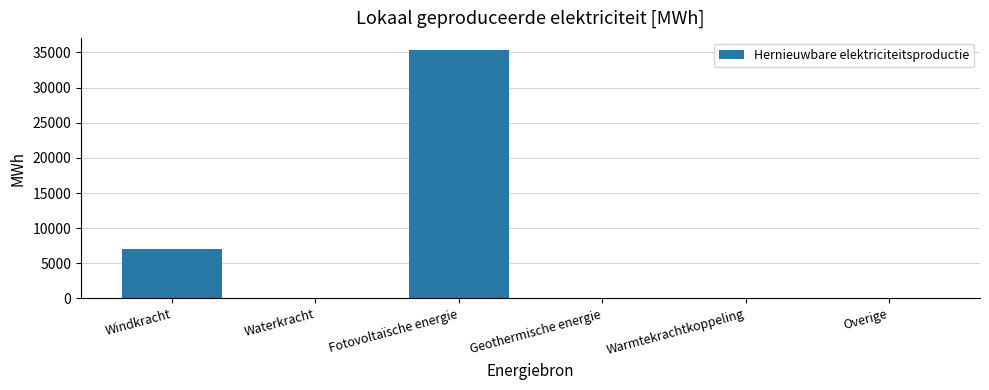

True or false: the data shows 0.0 at Warmtekrachtkoppeling.

True